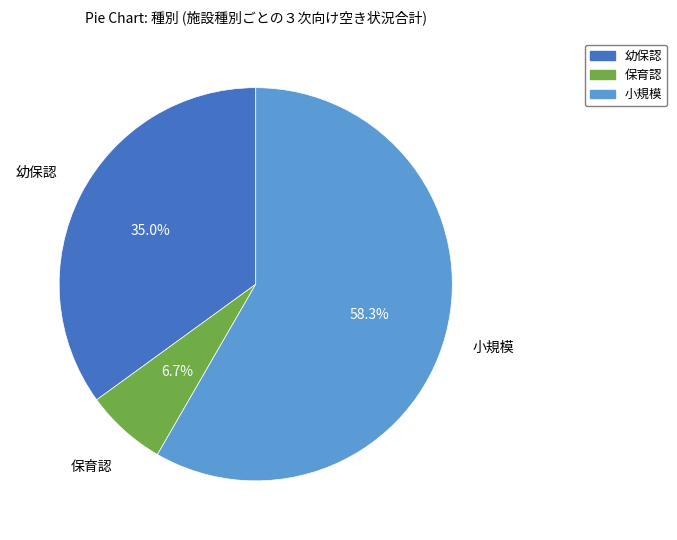

How many slices are in this pie chart?

3